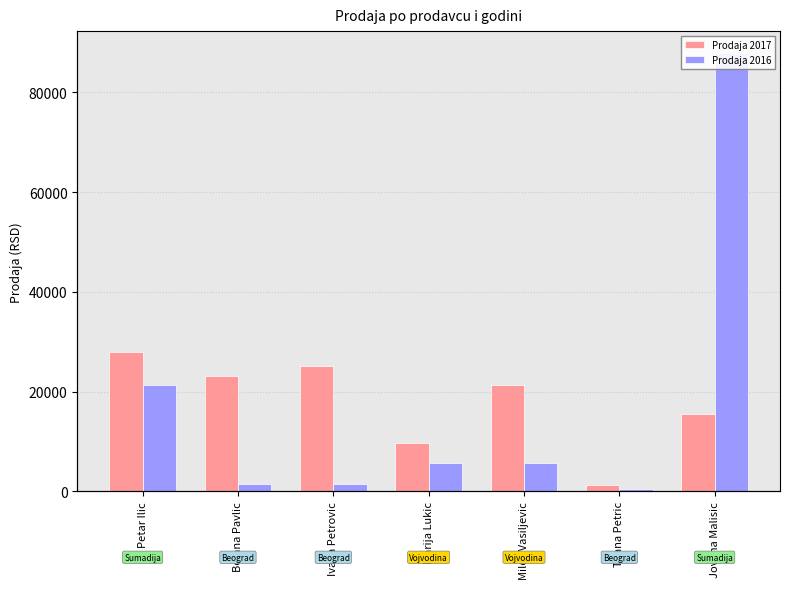

What is the label of the 1st bar from the left?

Petar Ilic